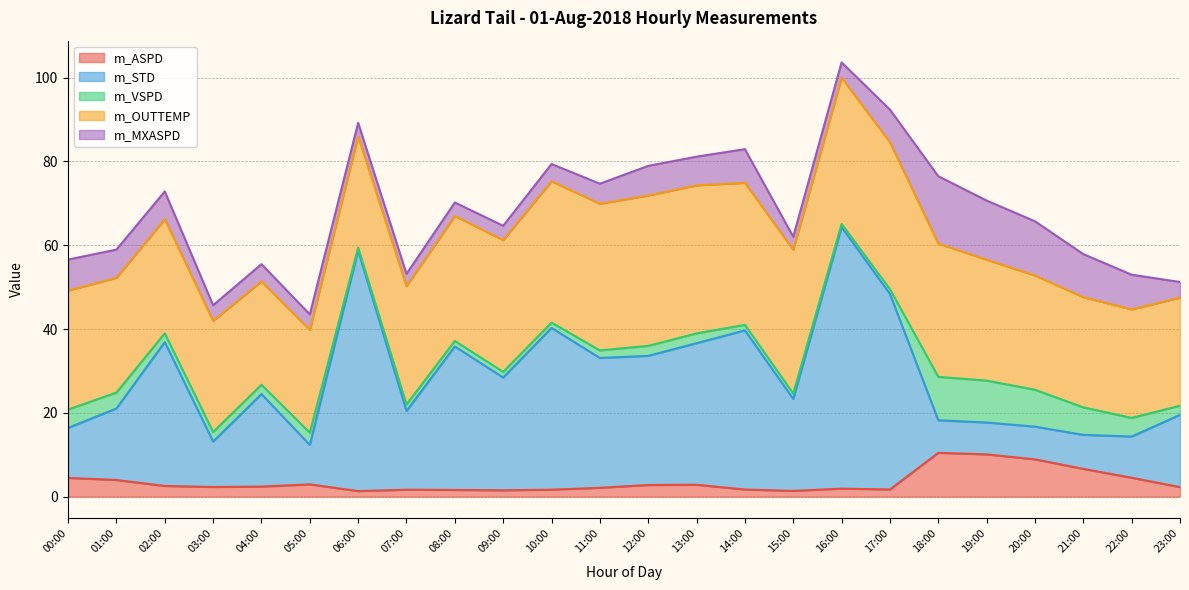

Reading right to left, what are all the values shown in this chart?

m_ASPD: 23:00=2.3	22:00=4.5	21:00=6.6	20:00=8.9	19:00=10.1	18:00=10.5	17:00=1.7	16:00=1.9	15:00=1.4	14:00=1.7	13:00=2.8	12:00=2.8	11:00=2.1	10:00=1.7	09:00=1.5	08:00=1.6	07:00=1.7	06:00=1.3	05:00=2.9	04:00=2.4	03:00=2.3	02:00=2.6	01:00=4.0	00:00=4.5
m_STD: 23:00=17.2	22:00=9.8	21:00=8.1	20:00=7.8	19:00=7.6	18:00=7.8	17:00=46.6	16:00=62.4	15:00=21.9	14:00=38.0	13:00=33.8	12:00=30.8	11:00=31.0	10:00=38.6	09:00=26.9	08:00=34.2	07:00=18.8	06:00=57.4	05:00=9.4	04:00=22.1	03:00=10.8	02:00=34.3	01:00=17.1	00:00=11.9
m_VSPD: 23:00=2.2	22:00=4.4	21:00=6.6	20:00=8.8	19:00=10.0	18:00=10.4	17:00=1.1	16:00=0.8	15:00=1.3	14:00=1.3	13:00=2.3	12:00=2.4	11:00=1.8	10:00=1.3	09:00=1.4	08:00=1.3	07:00=1.6	06:00=0.7	05:00=2.9	04:00=2.2	03:00=2.3	02:00=2.1	01:00=3.8	00:00=4.4
m_OUTTEMP: 23:00=25.8	22:00=25.9	21:00=26.3	20:00=27.3	19:00=28.9	18:00=31.8	17:00=35.1	16:00=34.9	15:00=34.3	14:00=33.9	13:00=35.3	12:00=35.9	11:00=35.0	10:00=33.7	09:00=31.4	08:00=29.8	07:00=28.2	06:00=26.6	05:00=24.5	04:00=24.7	03:00=26.5	02:00=27.2	01:00=27.4	00:00=28.4
m_MXASPD: 23:00=3.7	22:00=8.3	21:00=10.3	20:00=12.9	19:00=14.1	18:00=16.1	17:00=7.8	16:00=3.7	15:00=3.1	14:00=8.0	13:00=6.8	12:00=7.1	11:00=4.8	10:00=4.1	09:00=3.4	08:00=3.2	07:00=2.9	06:00=3.2	05:00=3.7	04:00=4.1	03:00=3.7	02:00=6.6	01:00=6.7	00:00=7.4